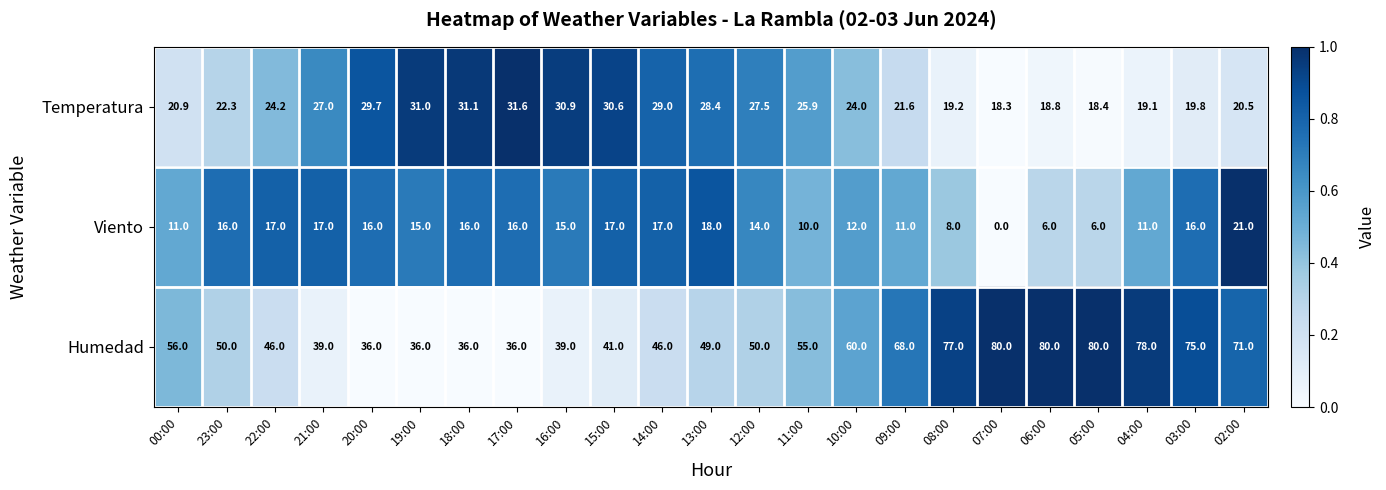

What is the difference between the Viento values at 06:00 and 20:00?

10.0